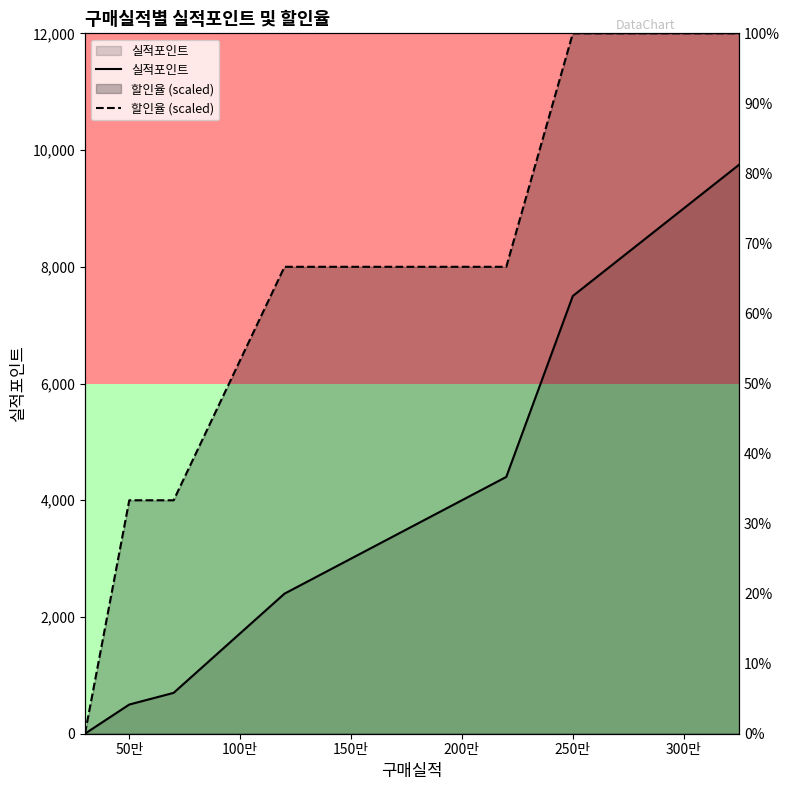

True or false: 할인율 (scaled) has more than 0 interior local peaks.

False